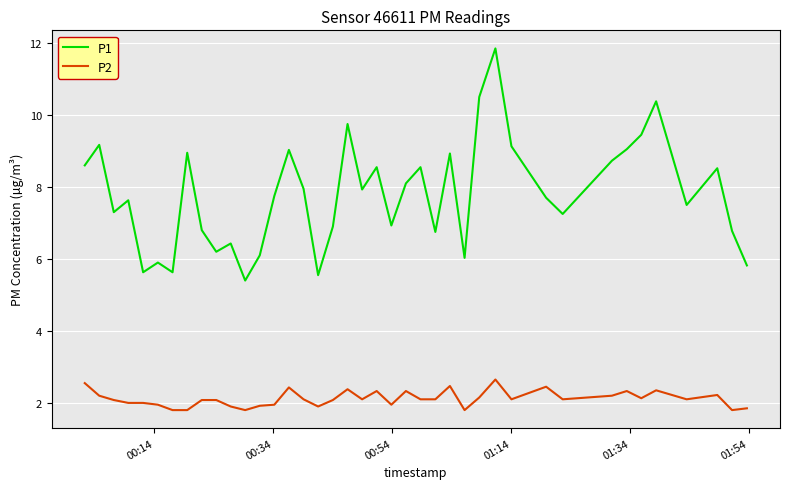

Rank the series by their average value, from highest to lowest.

P1, P2